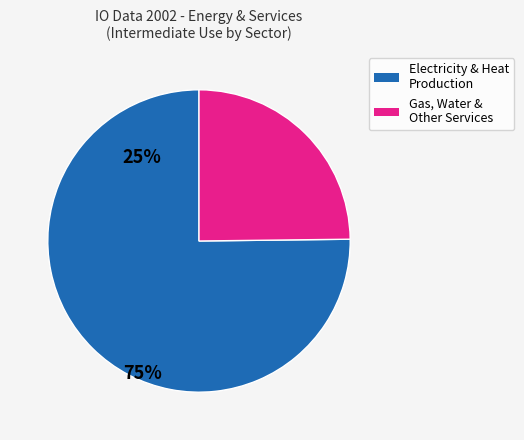

Is there a majority slice in this chart?

Yes